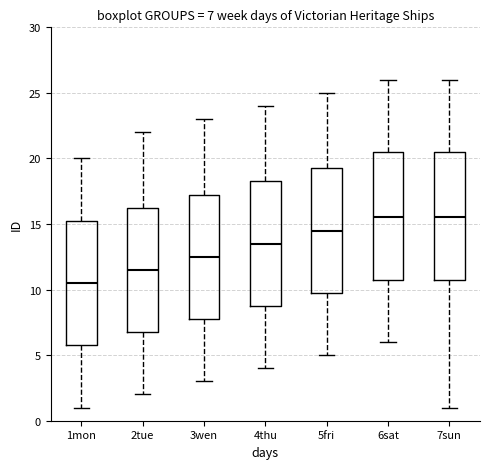

Which box's median line is the lowest?

1mon